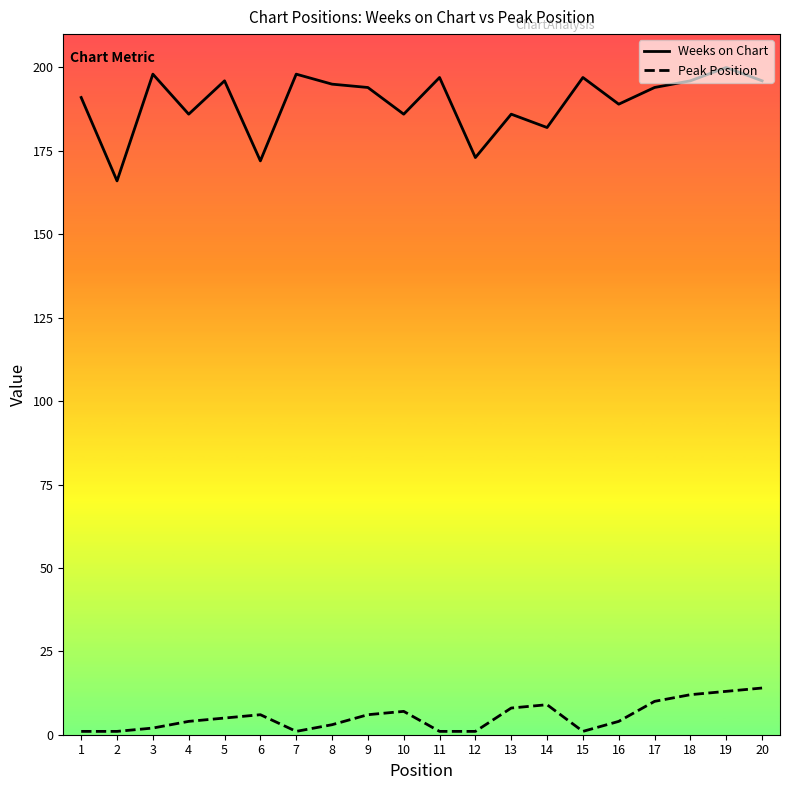

What is the lowest value of the Weeks on Chart series?

166